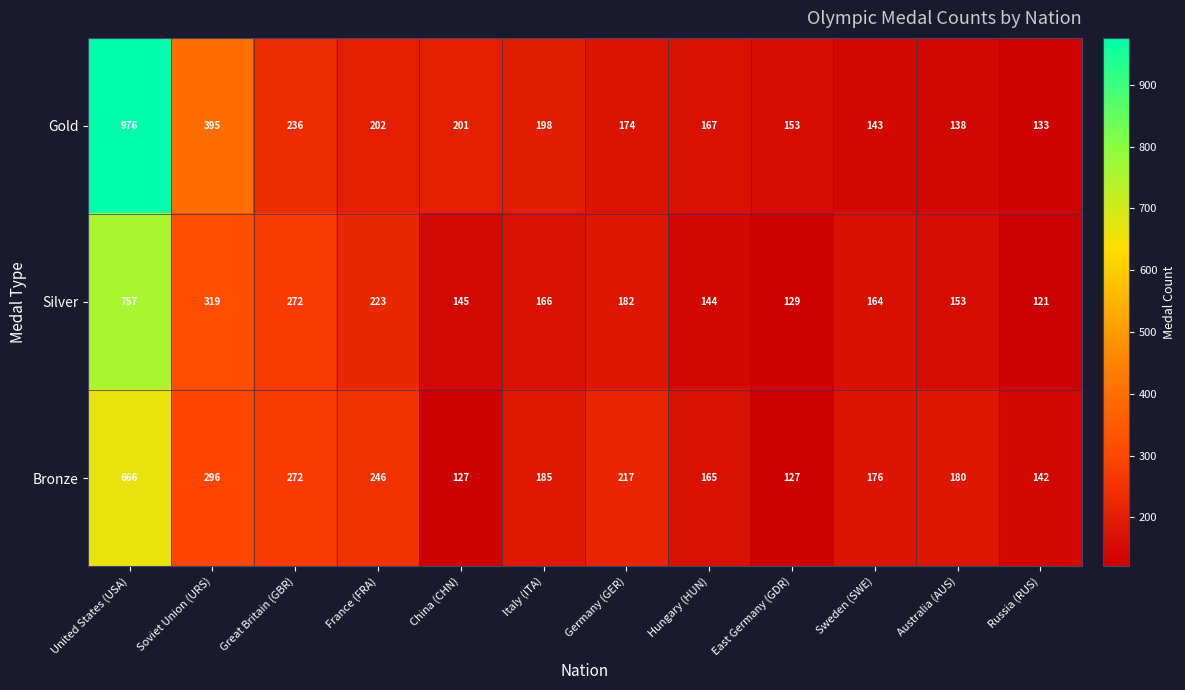

What is the maximum value shown in the chart?

976